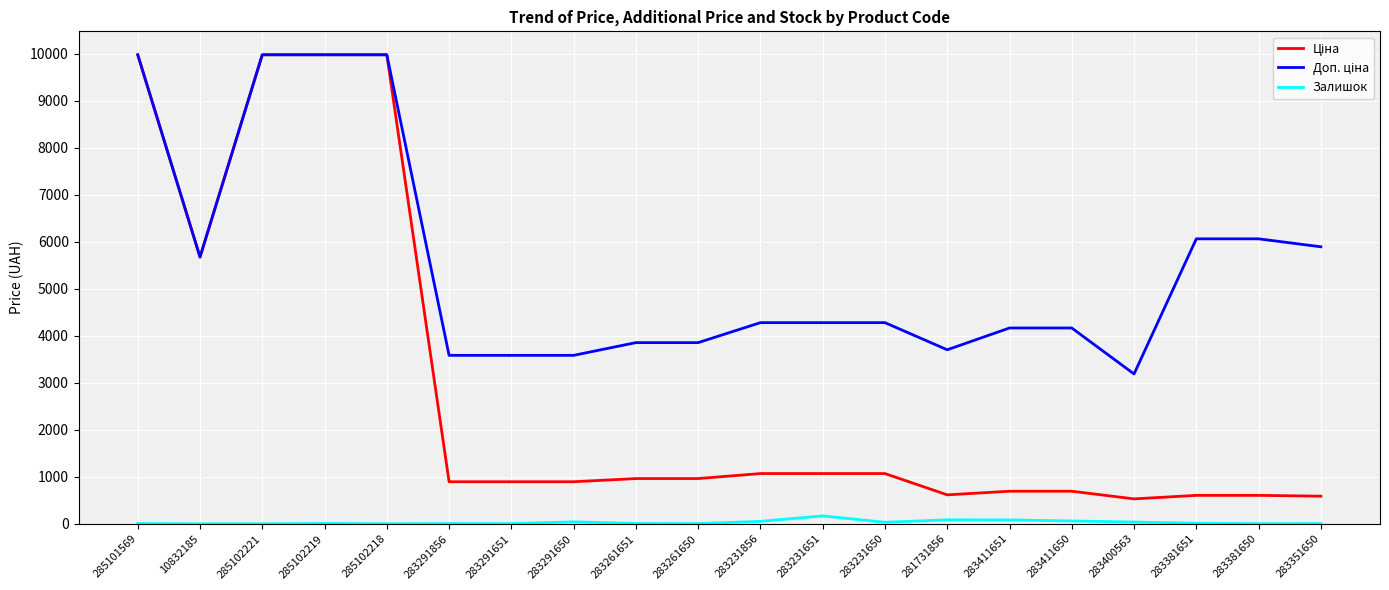

What is the maximum value shown in the chart?

9975.0